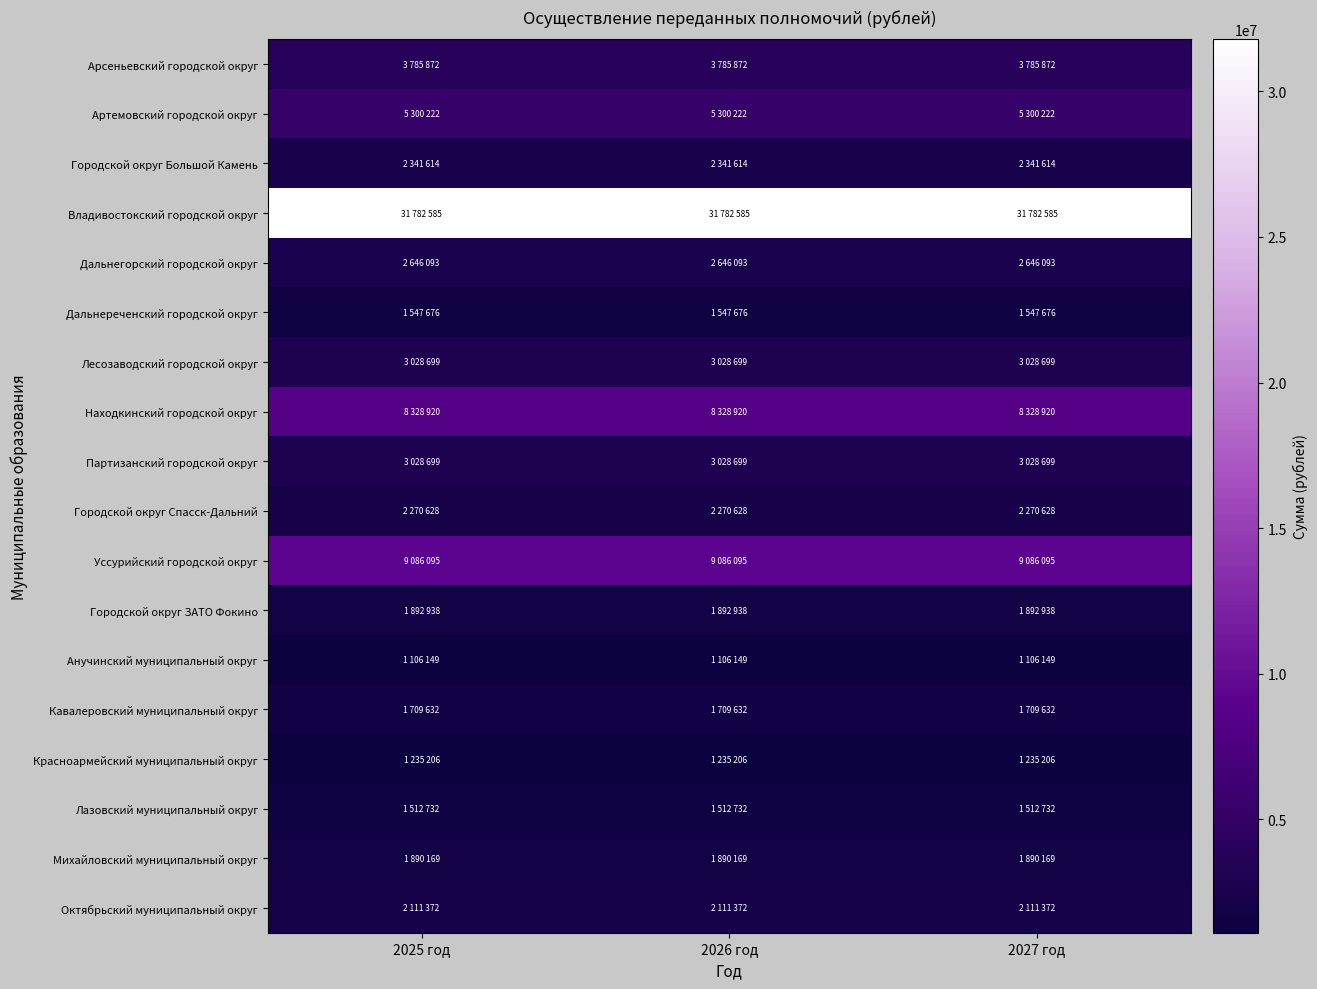

Which series has the largest range (max minus min)?

Арсеньевский городской округ